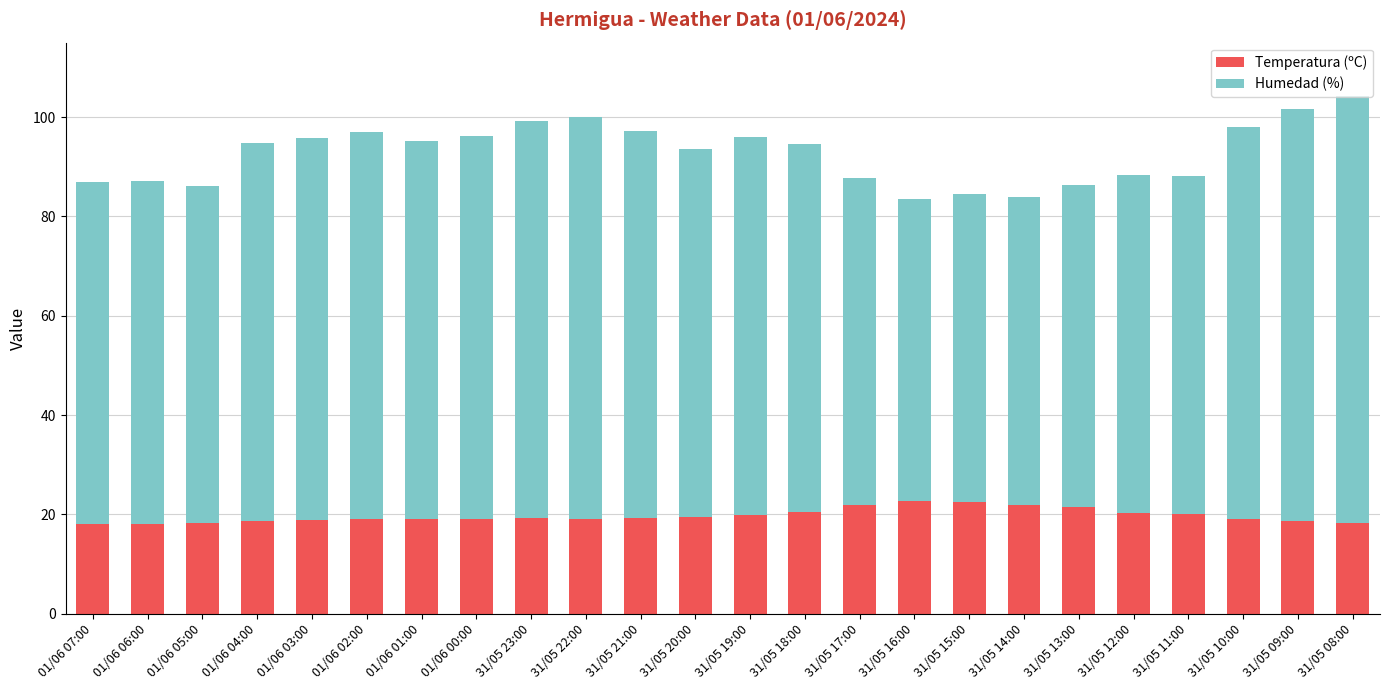

What is the difference between the second highest and second lowest values in the Temperatura (ºC) series?

4.4